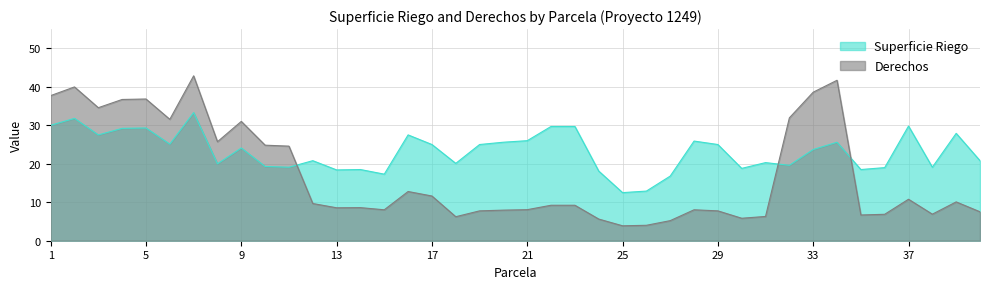

How many lines are shown in the chart?

2